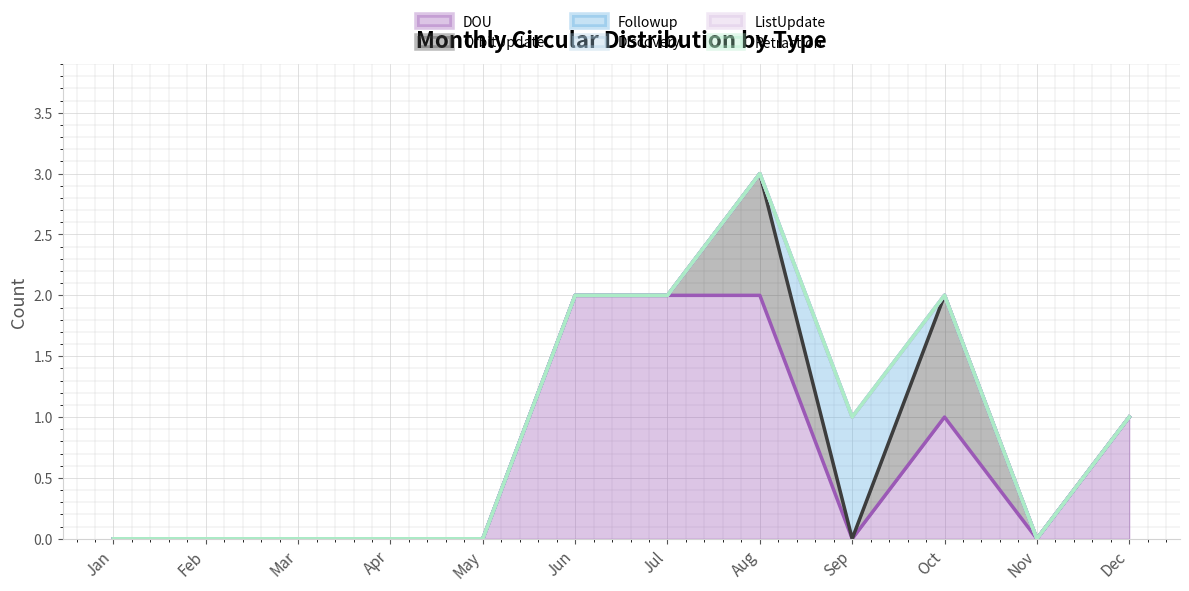

Does the chart display data point markers on the line(s)?

No